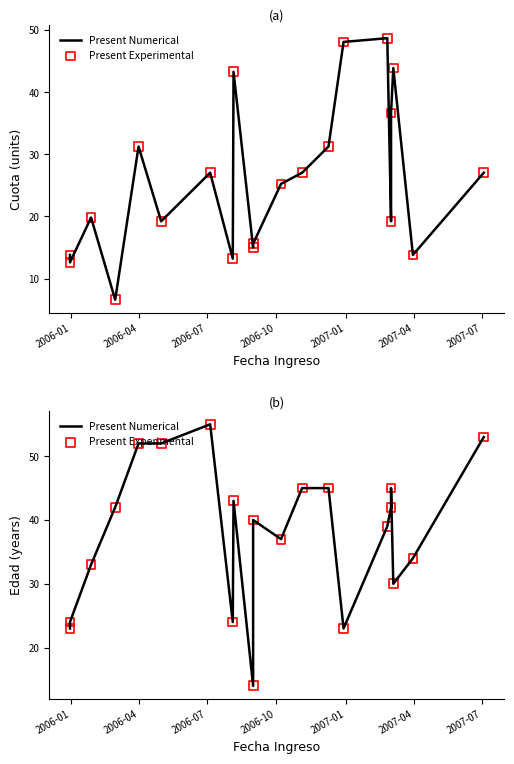

Which series reaches the maximum Y coordinate?

Present Numerical